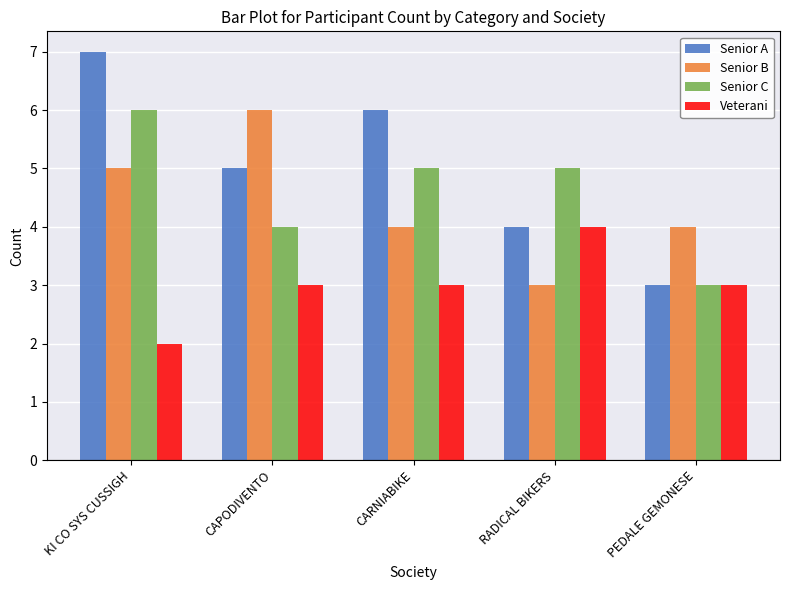

What is the value of the Senior B bar at the 2nd from the left?

6